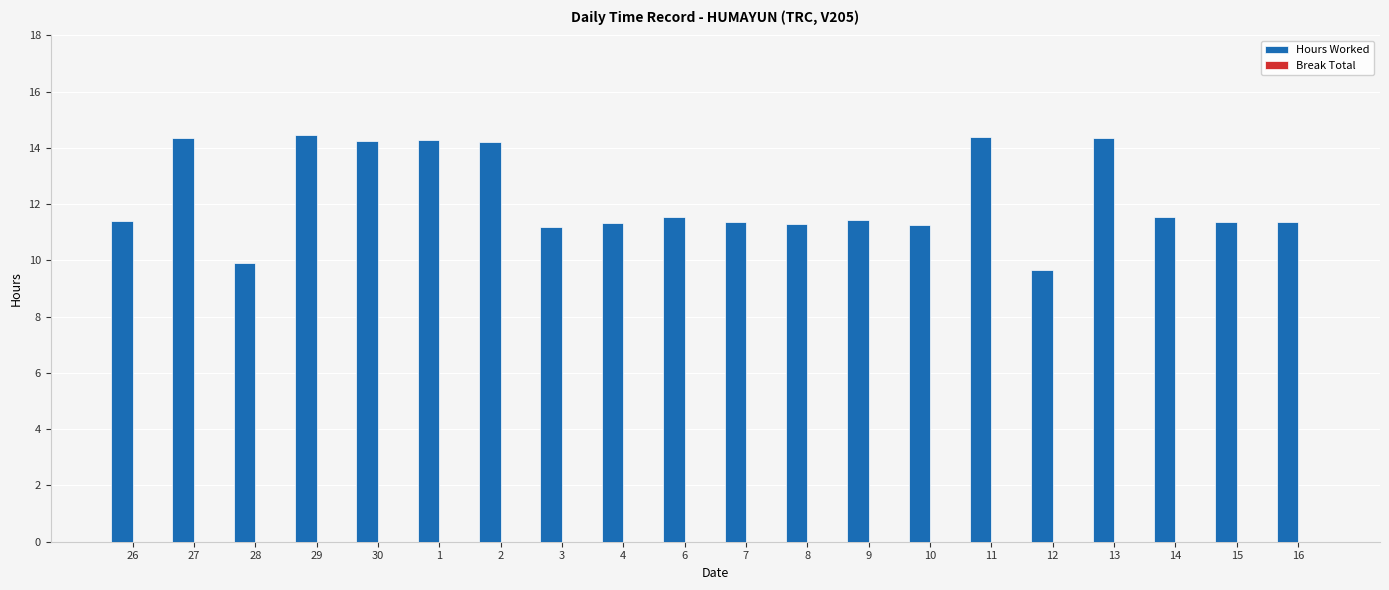

What is the average value?

12.2